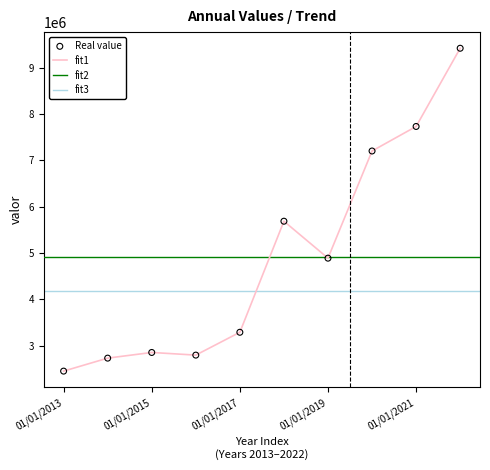

Approximately how many times larger is the value at 01/01/2014 compared to 01/01/2016?

1.0